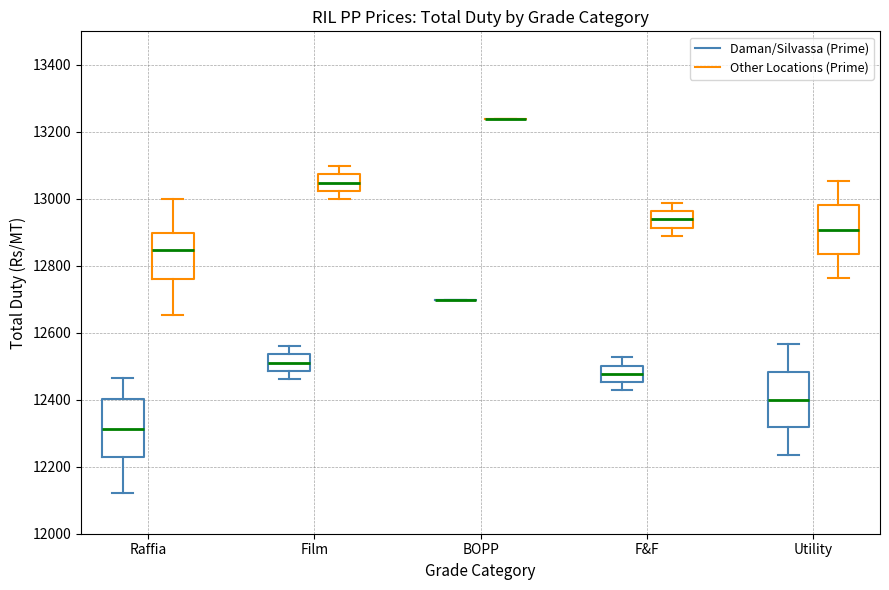

Reading left to right, read every box against the y-axis: the position of its median line, the range the box covers, and the ends of its whiskers. The values are not printed on the chart, so give them approximately, as read against the axis.

Raffia (Daman/Silvassa (Prime)): median 12320, box 12220 to 12400, whiskers 12120 to 12460
Raffia (Other Locations (Prime)): median 12840, box 12760 to 12900, whiskers 12660 to 13000
Film (Daman/Silvassa (Prime)): median 12520, box 12480 to 12540, whiskers 12460 to 12560
Film (Other Locations (Prime)): median 13040, box 13020 to 13080, whiskers 13000 to 13100
BOPP (Daman/Silvassa (Prime)): box collapsed to a line at 12700, whiskers 12700 to 12700
BOPP (Other Locations (Prime)): box collapsed to a line at 13240, whiskers 13240 to 13240
F&F (Daman/Silvassa (Prime)): median 12480, box 12460 to 12500, whiskers 12420 to 12520
F&F (Other Locations (Prime)): median 12940, box 12920 to 12960, whiskers 12880 to 12980
Utility (Daman/Silvassa (Prime)): median 12400, box 12320 to 12480, whiskers 12240 to 12560
Utility (Other Locations (Prime)): median 12900, box 12840 to 12980, whiskers 12760 to 13060